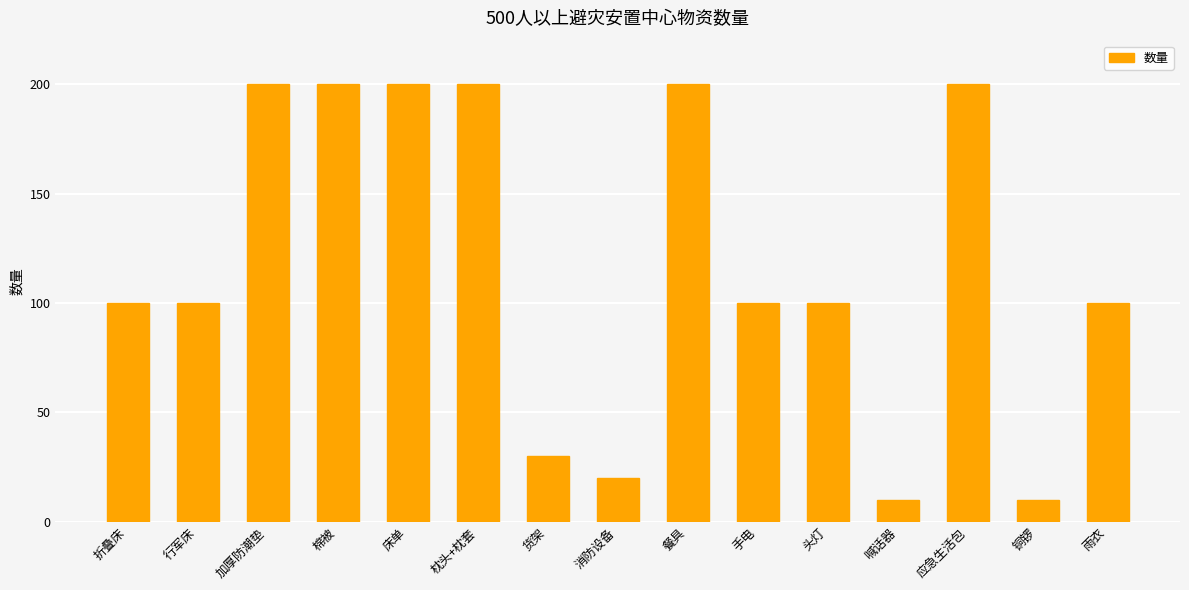

Are the bars grouped side by side (vs. stacked)?

No